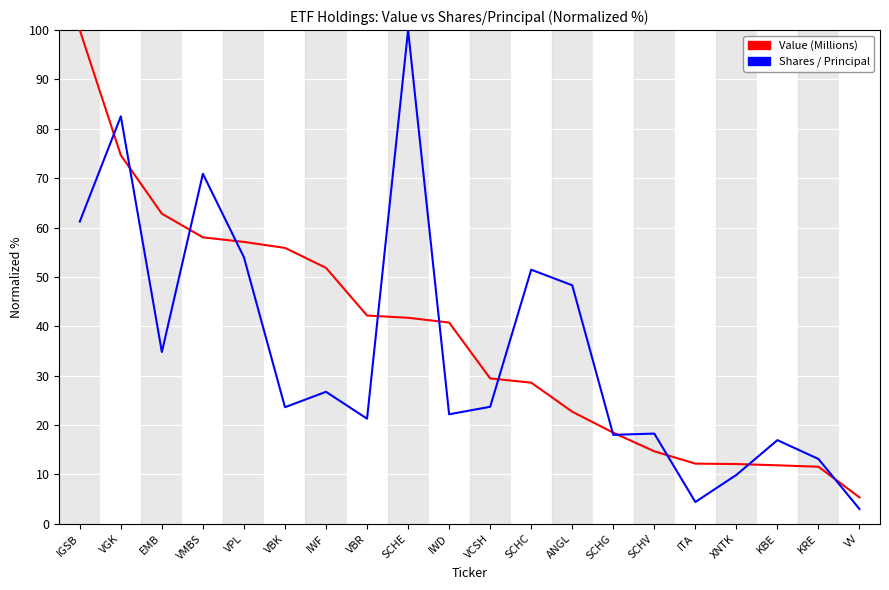

Which series has the widest spread of values?

Shares / Principal